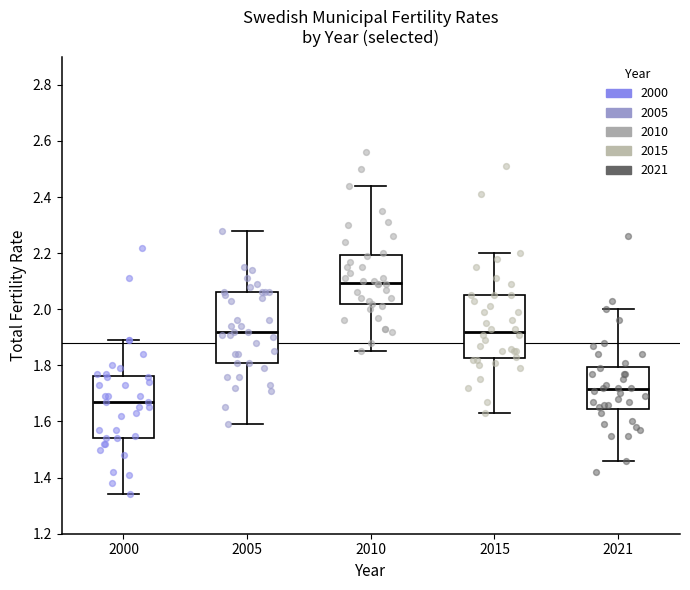

Where does the lower whisker of the box at x = 2021 end on the y-axis? The values are not printed on the chart, so give them approximately, as read against the axis.

1.46